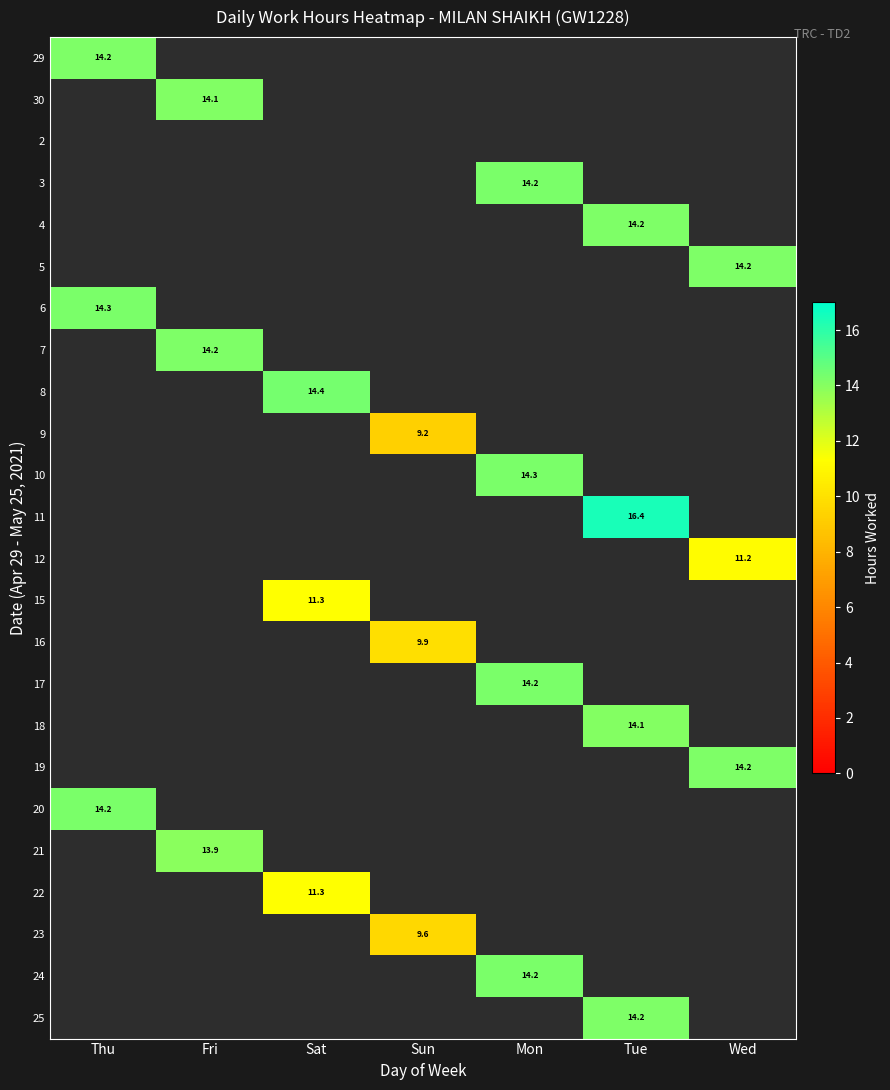

Rank the series by their maximum value, from lowest to highest.

2, 9, 23, 16, 12, 22, 15, 21, 18, 30, 29, 19, 5, 7, 25, 4, 17, 3, 20, 24, 6, 10, 8, 11